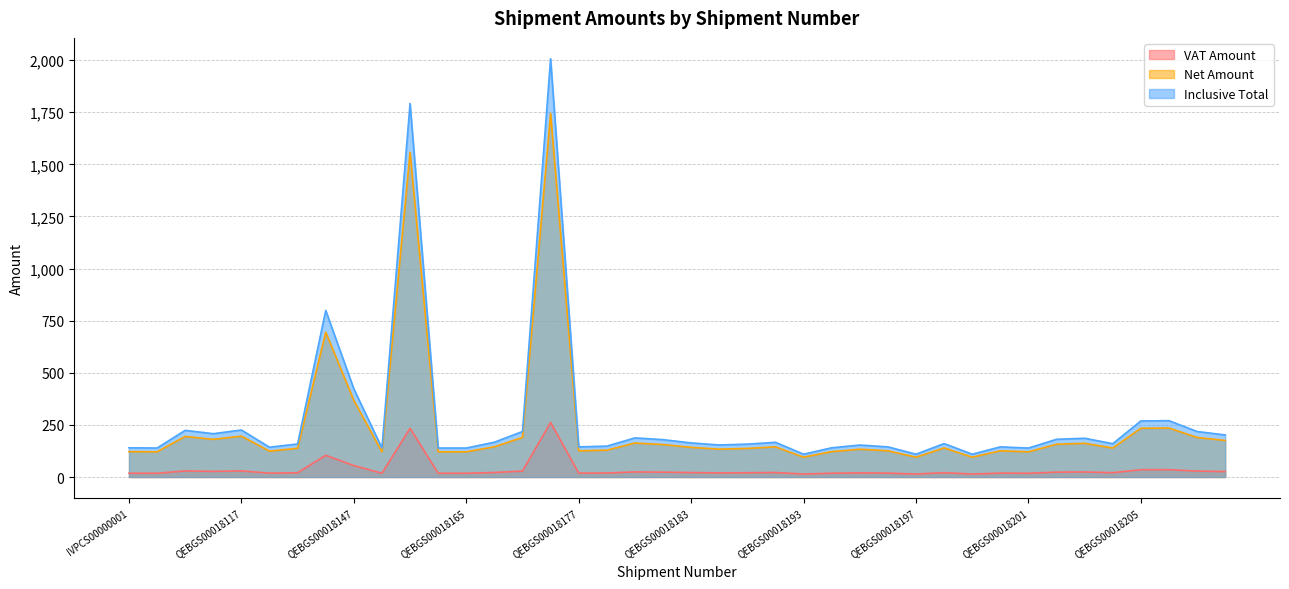

At which label does Net Amount reach its minimum?

QEBGS00018193